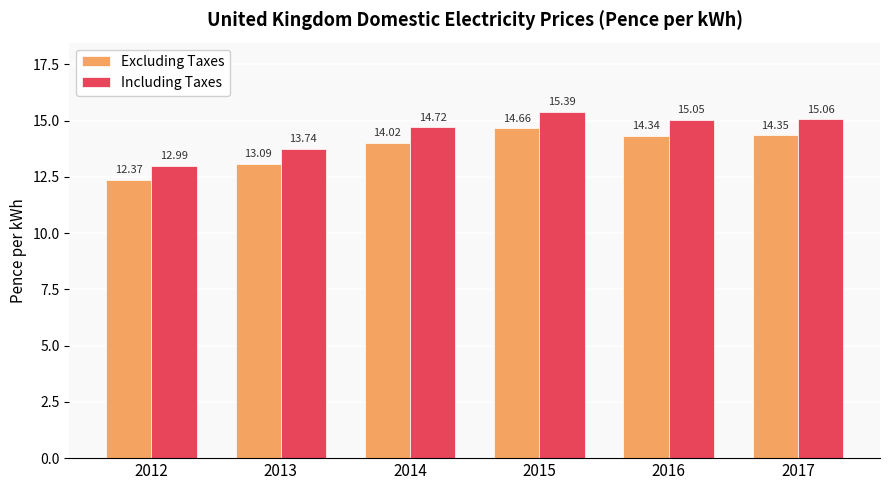

What is the difference between the maximum and minimum values in the Excluding Taxes series?

2.3